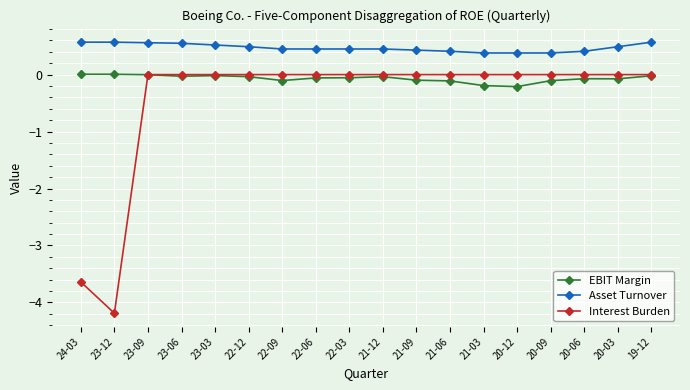

Which category has the lowest value in the Interest Burden series?

23-12